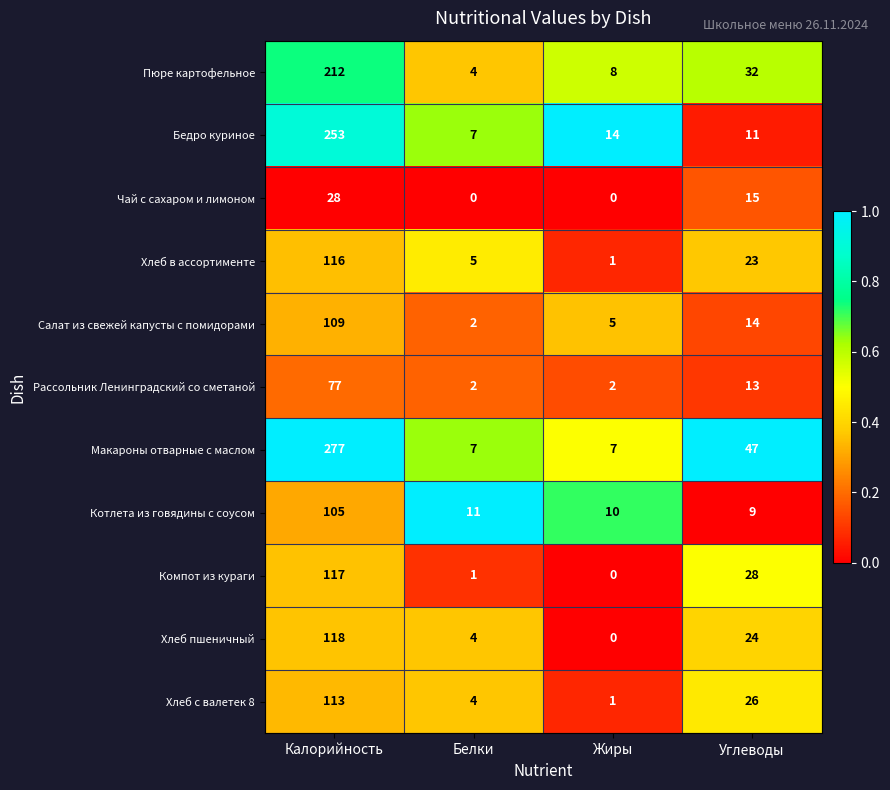

The Чай с сахаром и лимоном series shows 15 at Углеводы. True or false?

True